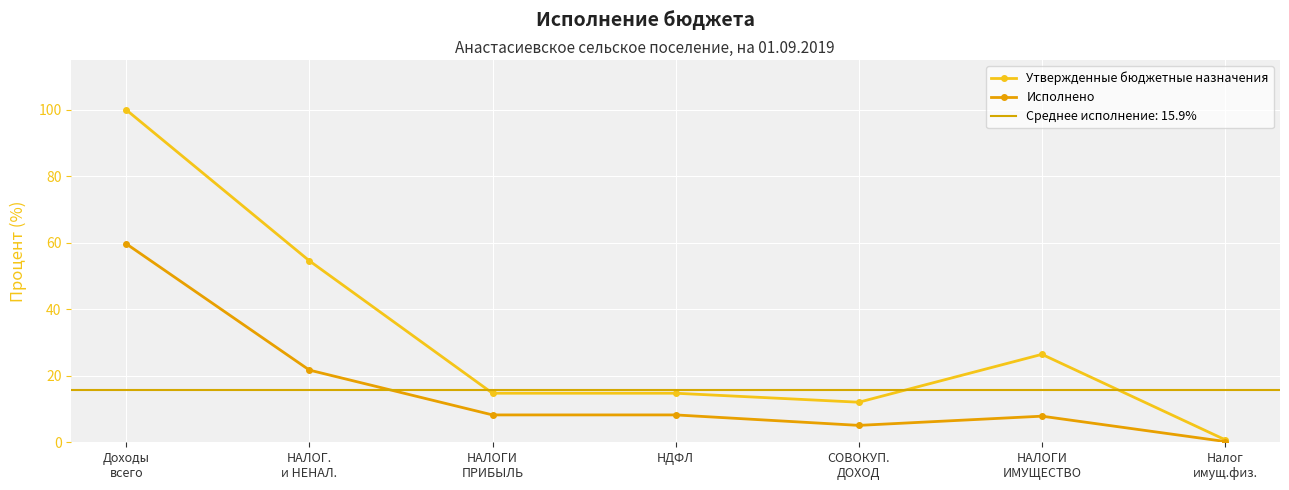

Rank the series by their average value, from highest to lowest.

Утвержденные бюджетные назначения, Исполнено